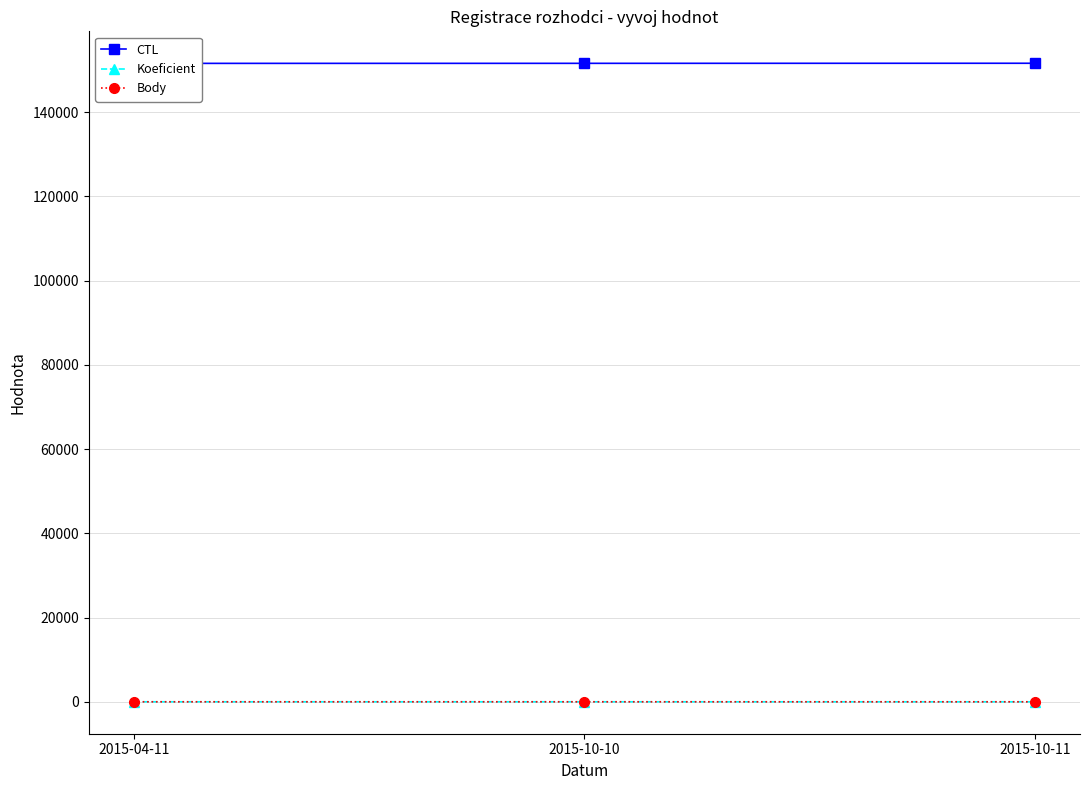

At how many categories does at least one series exceed 116916?

3